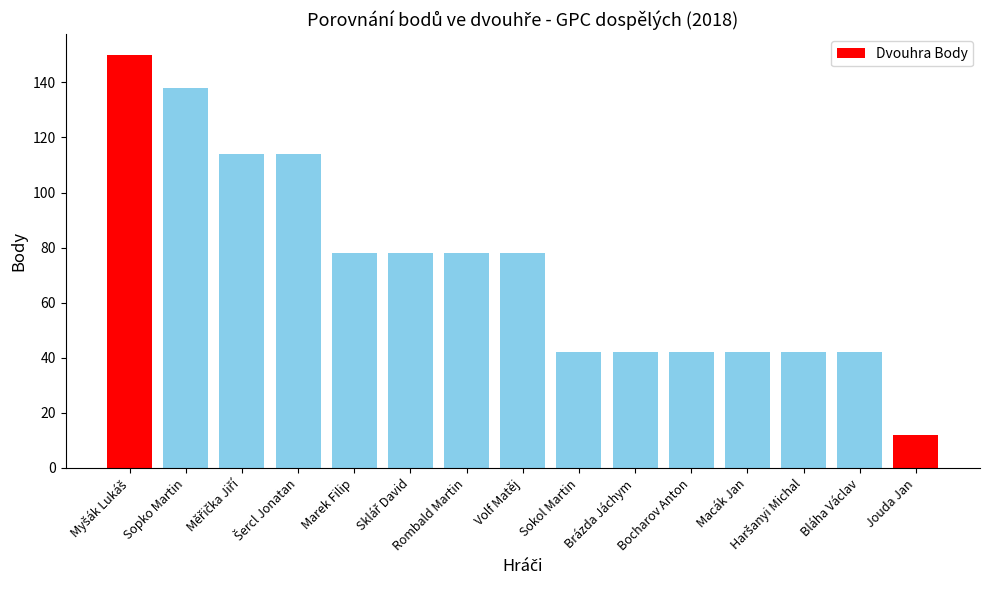

Read the value at Jouda Jan.

12